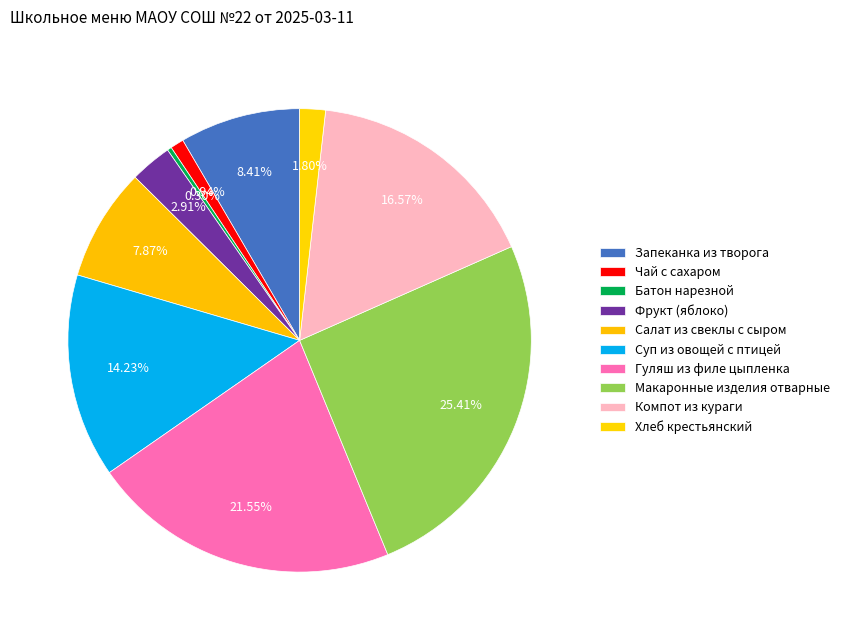

How many slices are in this pie chart?

10